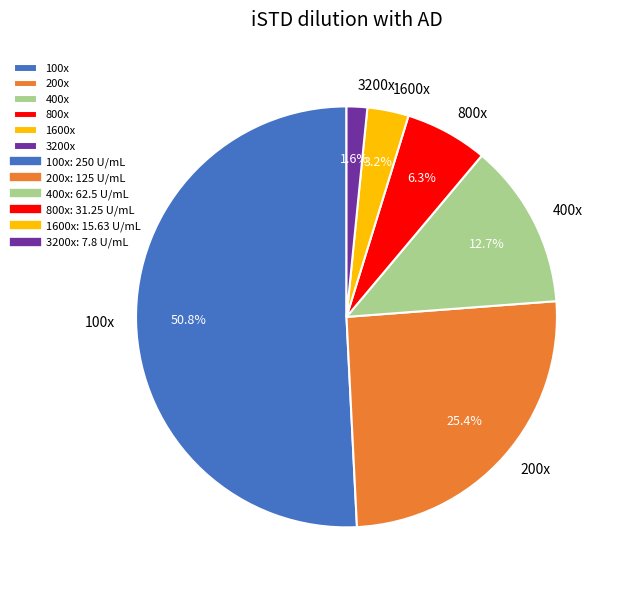

True or false: 800x accounts for 16% of the total.

False